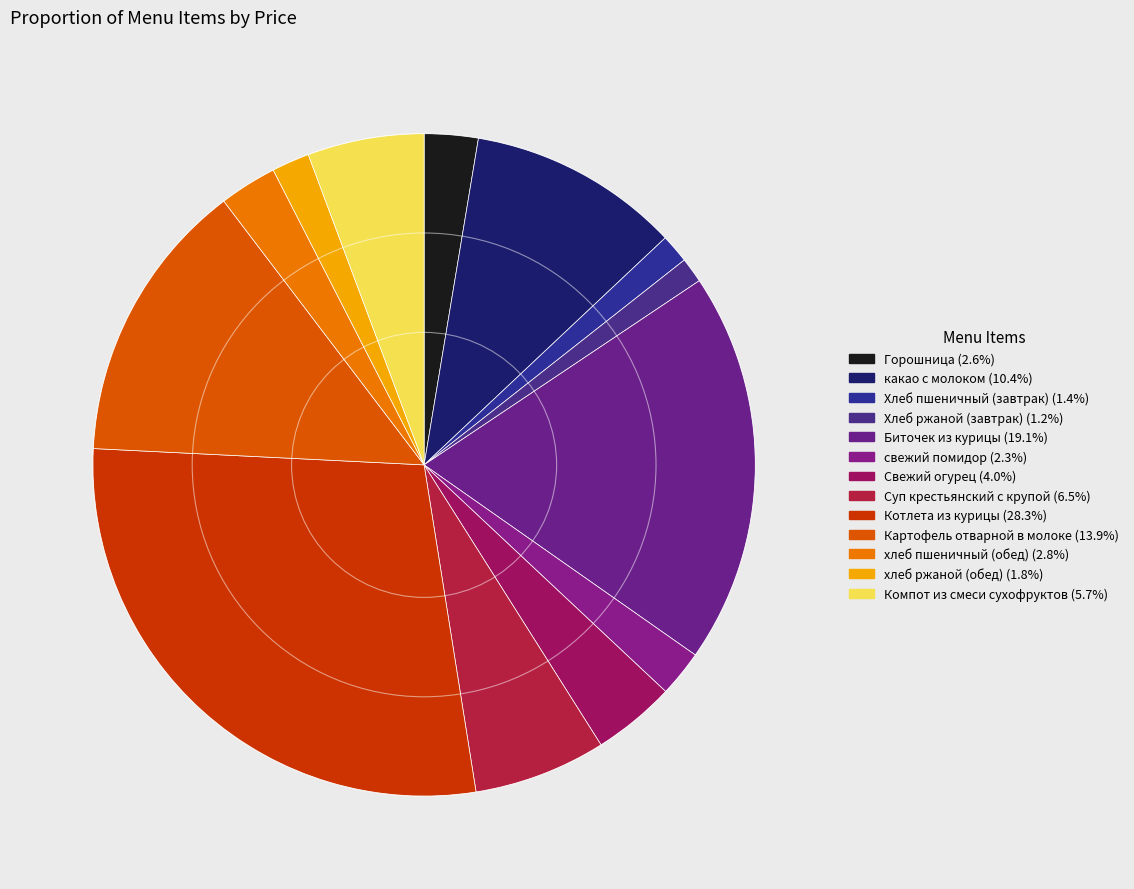

What percentage is the Компот из смеси сухофруктов slice, to the nearest percent?

6%